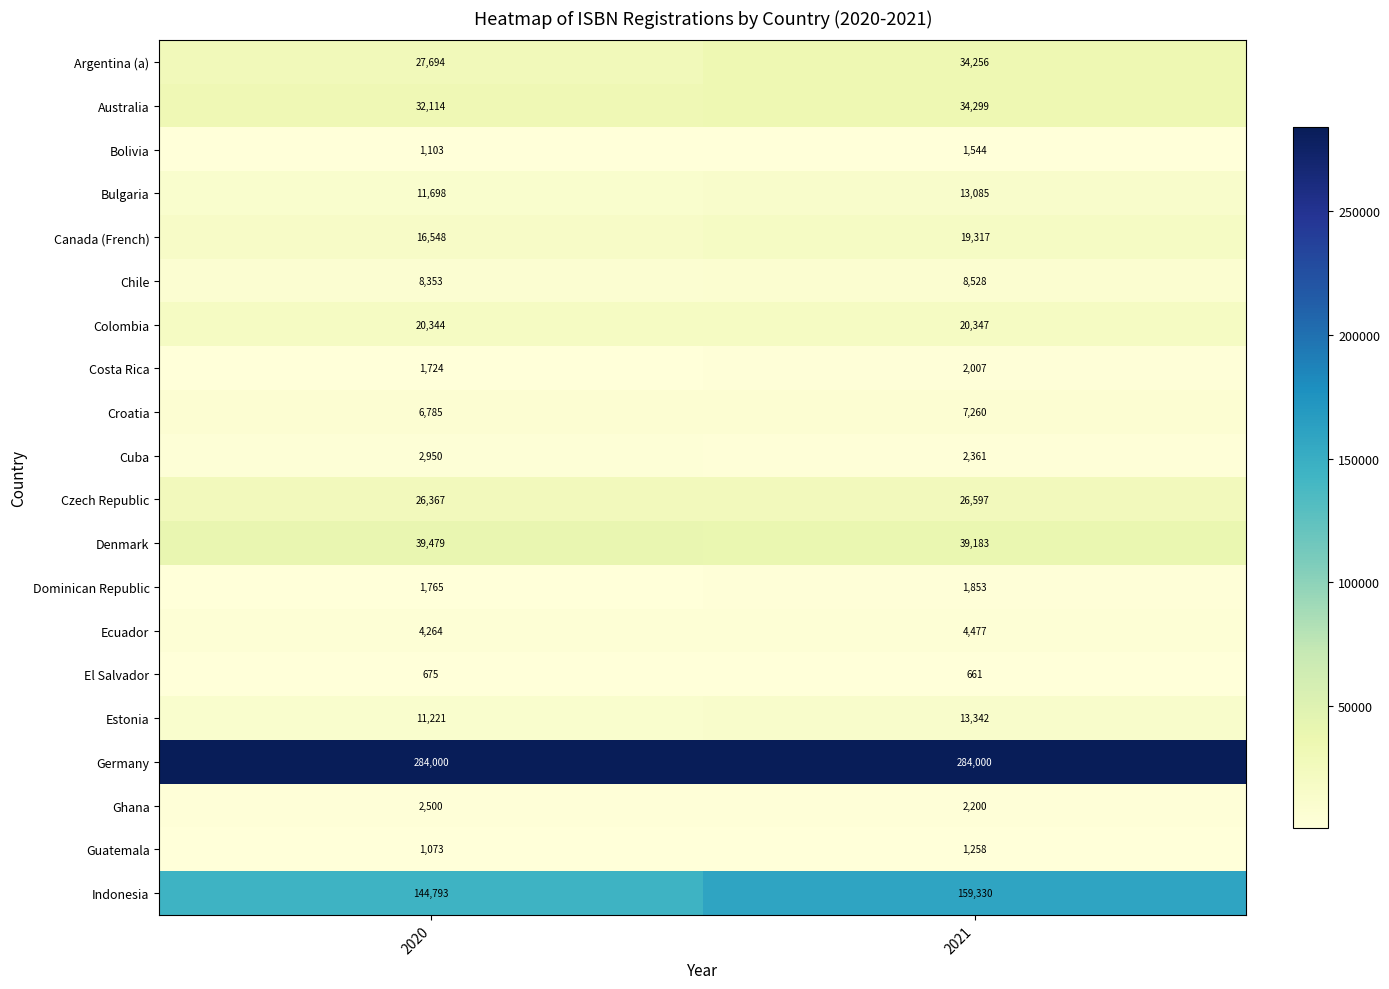

What is the average value of the Colombia series?

20346